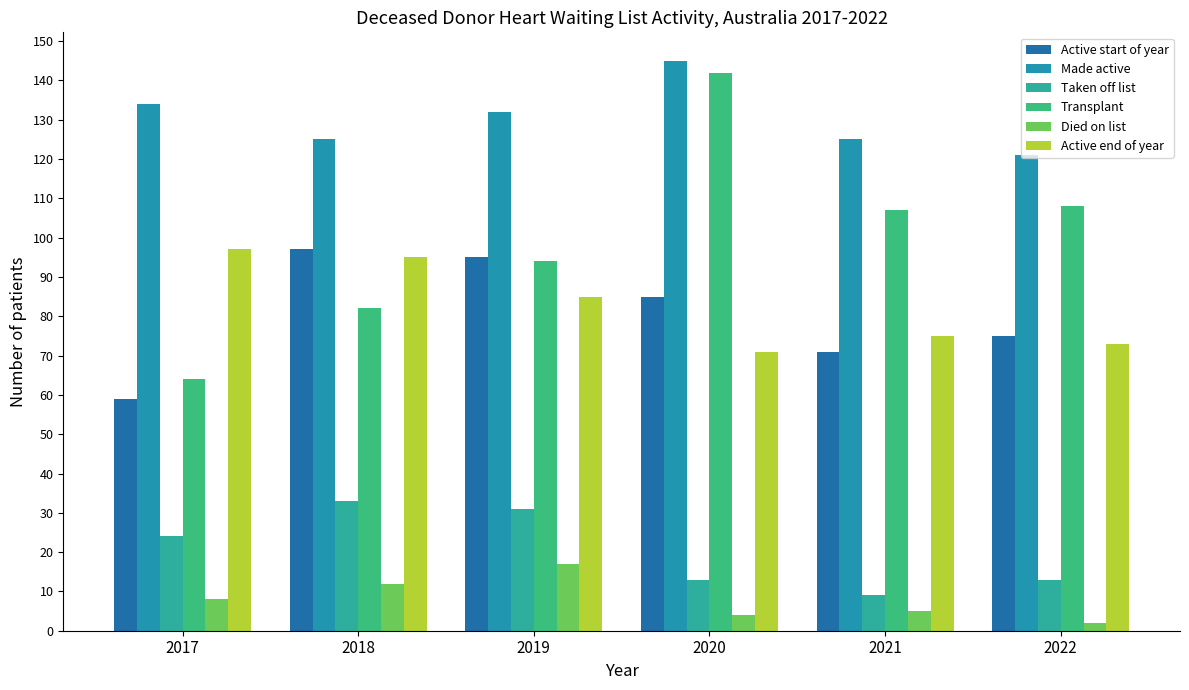

Reading left to right, what are all the values shown in this chart?

Active start of year: 2017=59	2018=97	2019=95	2020=85	2021=71	2022=75
Made active: 2017=134	2018=125	2019=132	2020=145	2021=125	2022=121
Taken off list: 2017=24	2018=33	2019=31	2020=13	2021=9	2022=13
Transplant: 2017=64	2018=82	2019=94	2020=142	2021=107	2022=108
Died on list: 2017=8	2018=12	2019=17	2020=4	2021=5	2022=2
Active end of year: 2017=97	2018=95	2019=85	2020=71	2021=75	2022=73